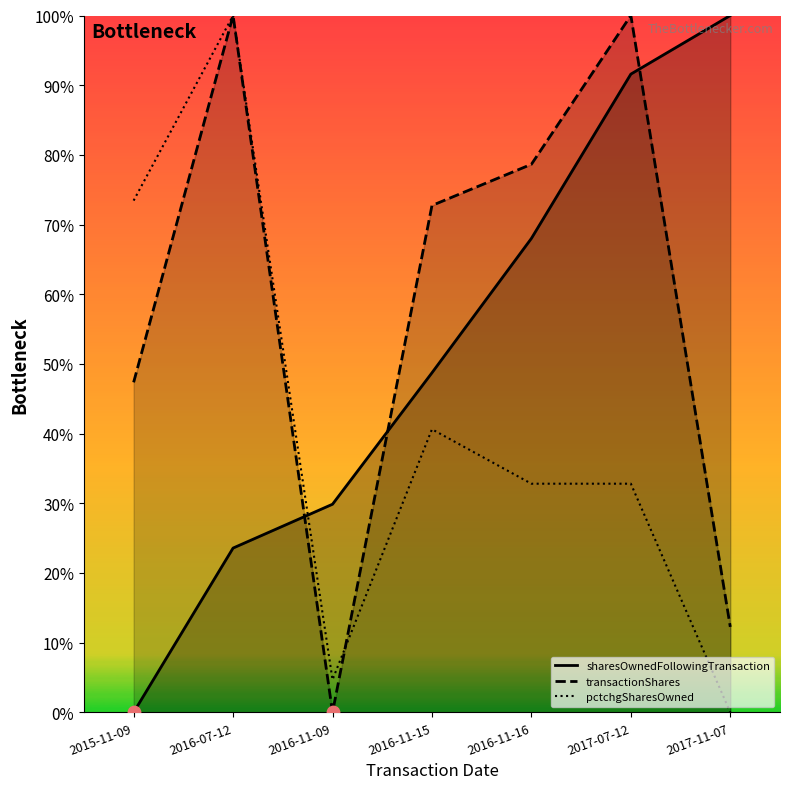

Is the value of pctchgSharesOwned at 2016-11-09 greater than the value of sharesOwnedFollowingTransaction at 2016-11-15?

No